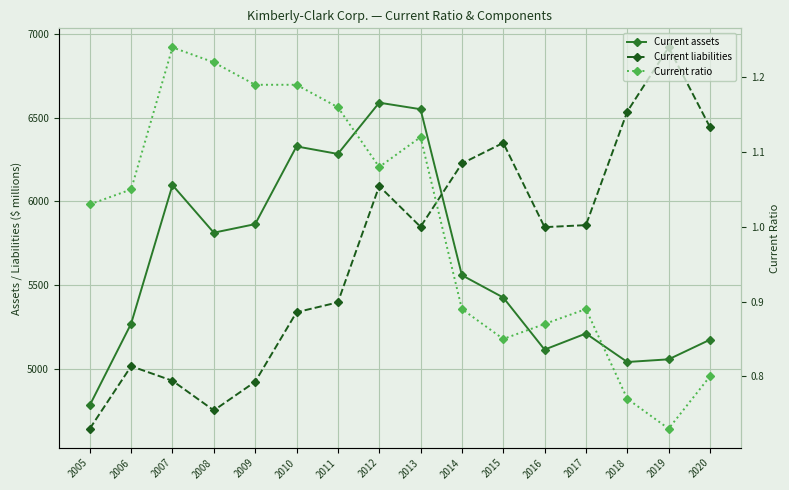

True or false: Current assets and Current ratio intersect in this chart.

False